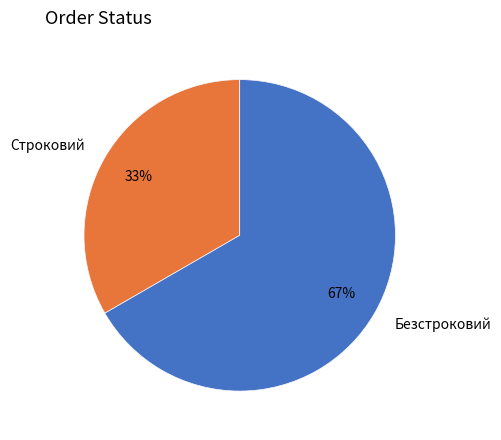

Rank the categories by value from lowest to highest.

Строковий, Безстроковий